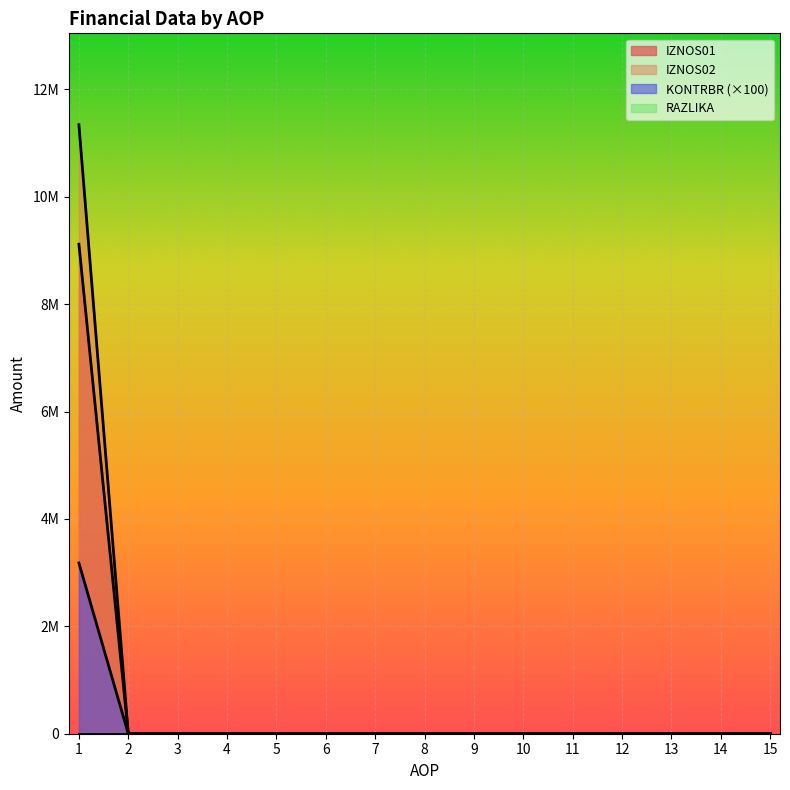

Which series has the largest total across all categories?

IZNOS02